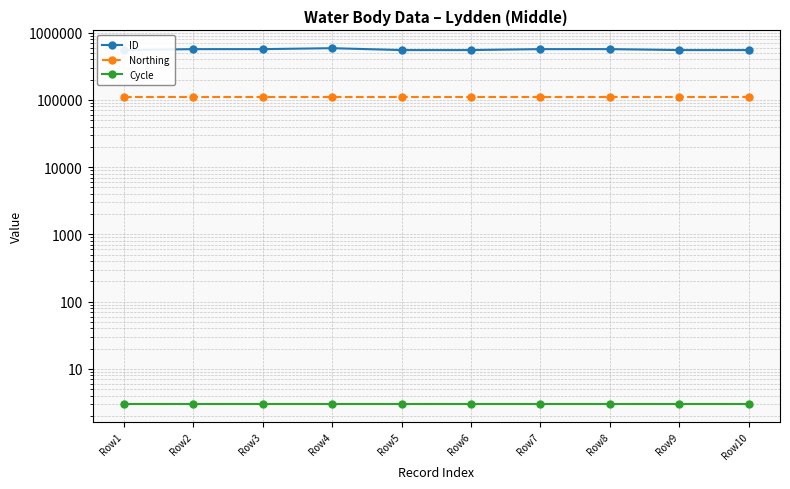

Reading left to right, transcribe all the data shown in this chart.

ID: Row1=551378	Row2=569416	Row3=569415	Row4=588269	Row5=551375	Row6=551374	Row7=569414	Row8=569413	Row9=551384	Row10=551382
Northing: Row1=111957	Row2=111957	Row3=111957	Row4=111957	Row5=111957	Row6=111957	Row7=111957	Row8=111957	Row9=111957	Row10=111957
Cycle: Row1=3	Row2=3	Row3=3	Row4=3	Row5=3	Row6=3	Row7=3	Row8=3	Row9=3	Row10=3